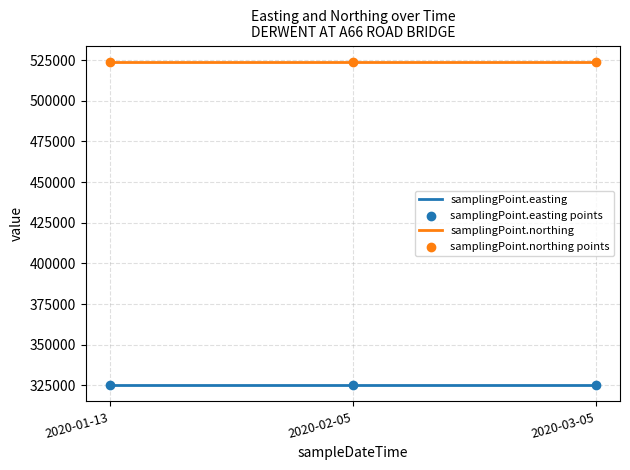

What is the difference between the highest and lowest values at 2020-02-05?

198901